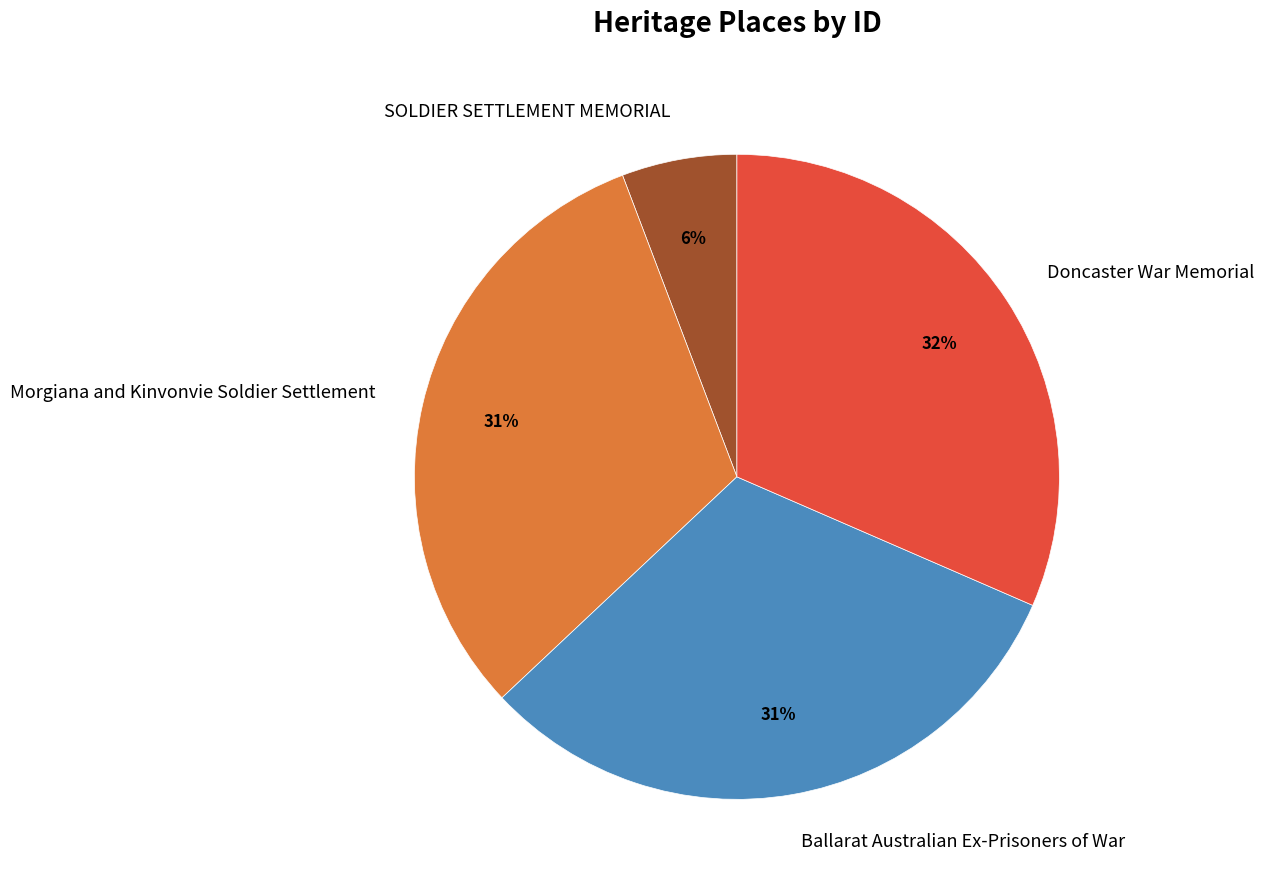

How many slices are in this pie chart?

4